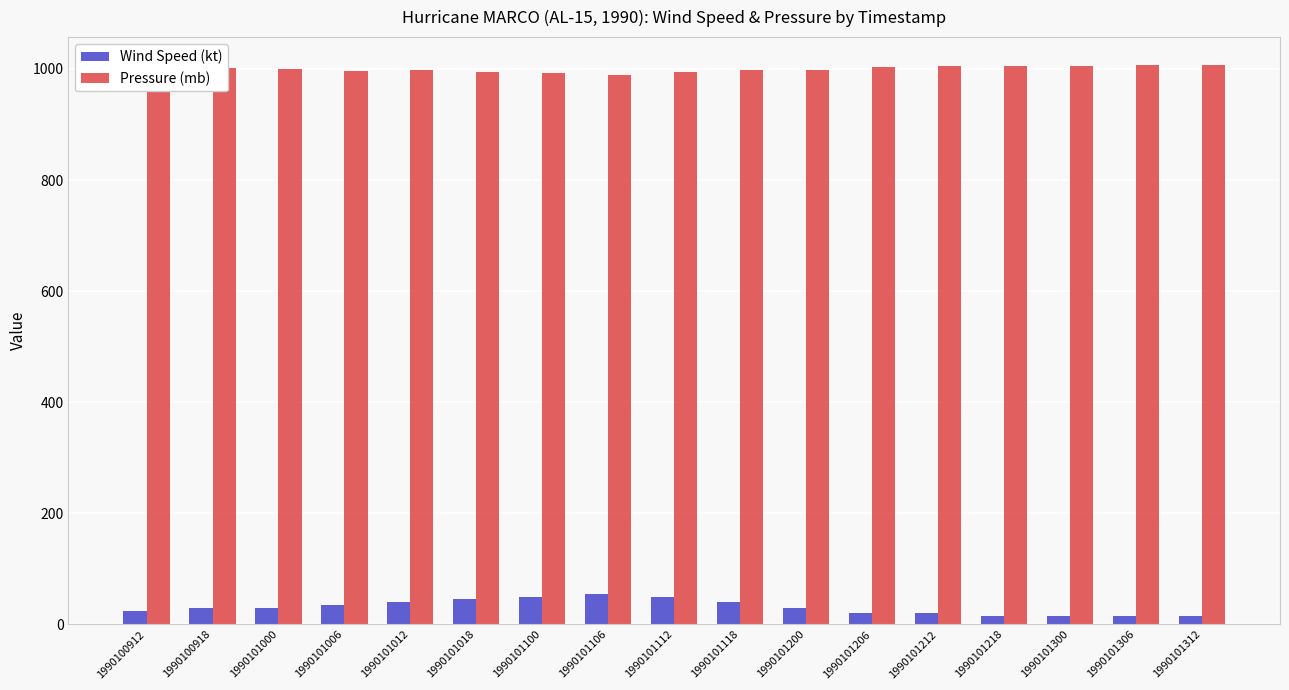

Is the value of Pressure (mb) at 1990101206 greater than the value of Wind Speed (kt) at 1990101100?

Yes